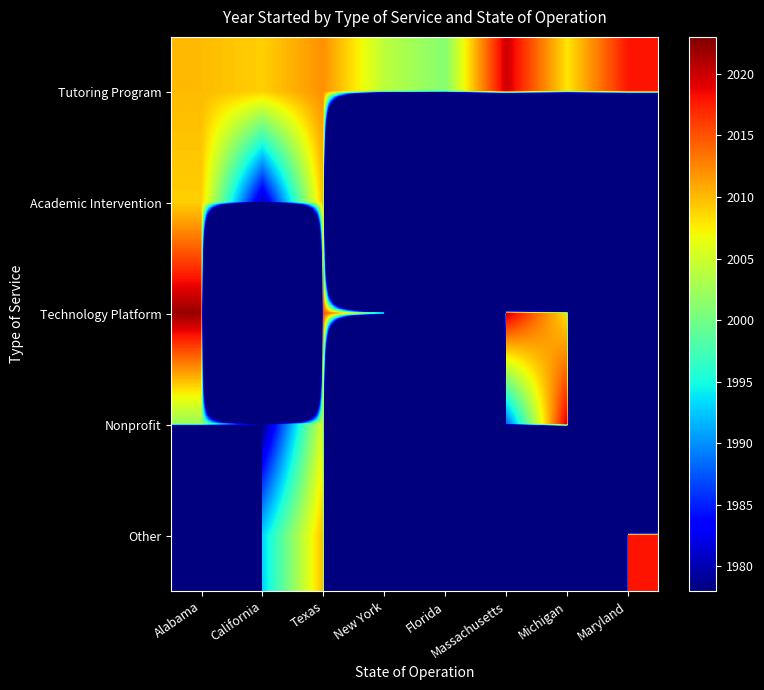

What is the spread (max minus min) of values at California?

2009